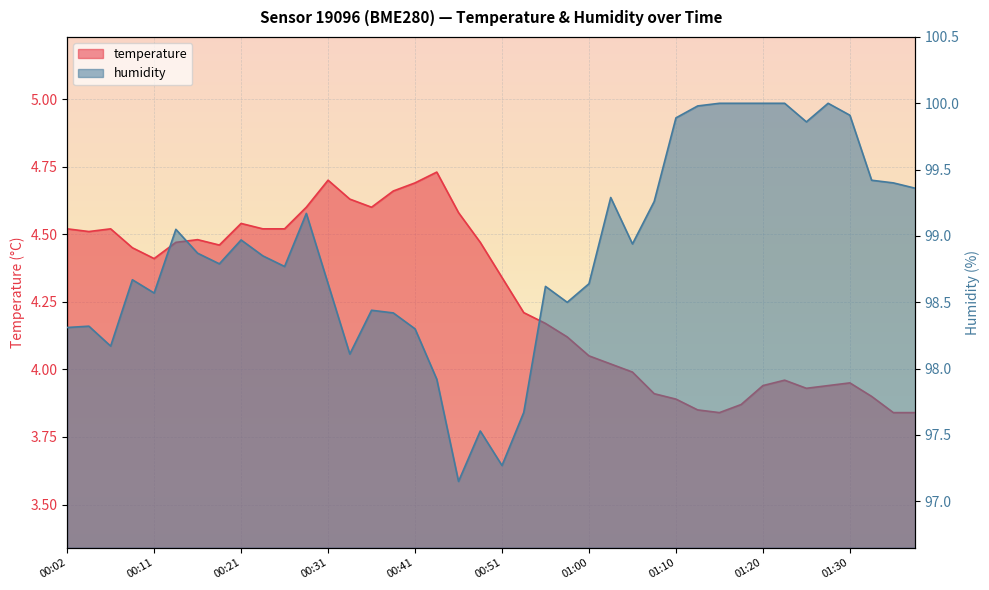

What is the approximate value of temperature at 00:19?

4.5